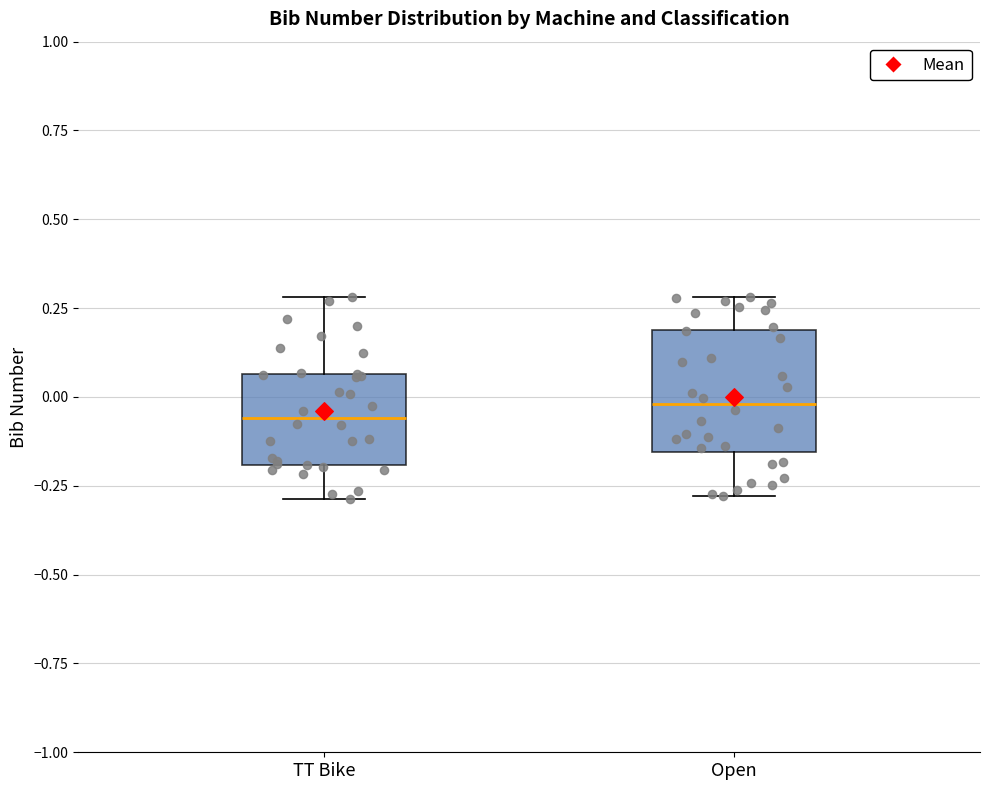

Reading left to right, read every box against the y-axis: the position of its median line, the range the box covers, and the ends of its whiskers. The values are not printed on the chart, so give them approximately, as read against the axis.

TT Bike: median -0.05, box -0.20 to 0.05, whiskers -0.30 to 0.30
Open: median 0.00, box -0.15 to 0.20, whiskers -0.30 to 0.30